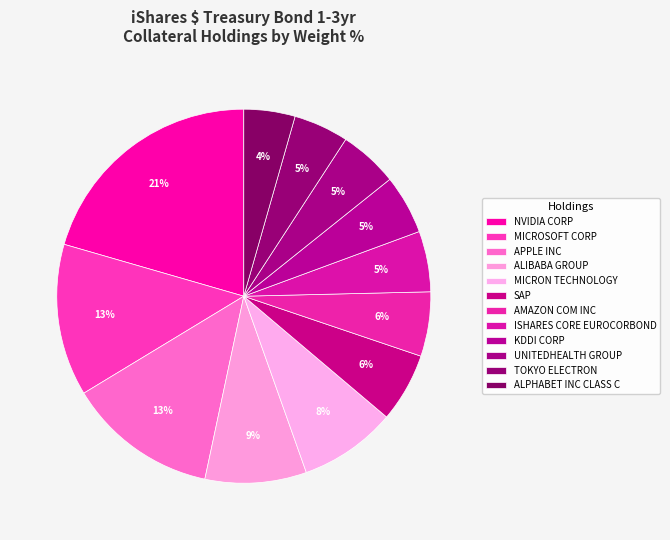

How many slices are in this pie chart?

12